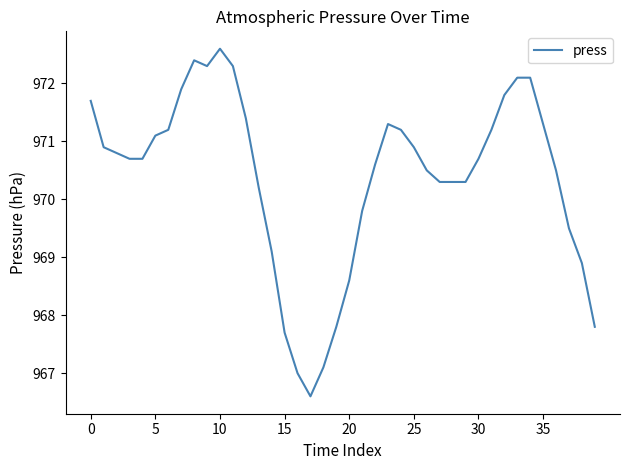

What is the minimum value shown in the chart?

966.6